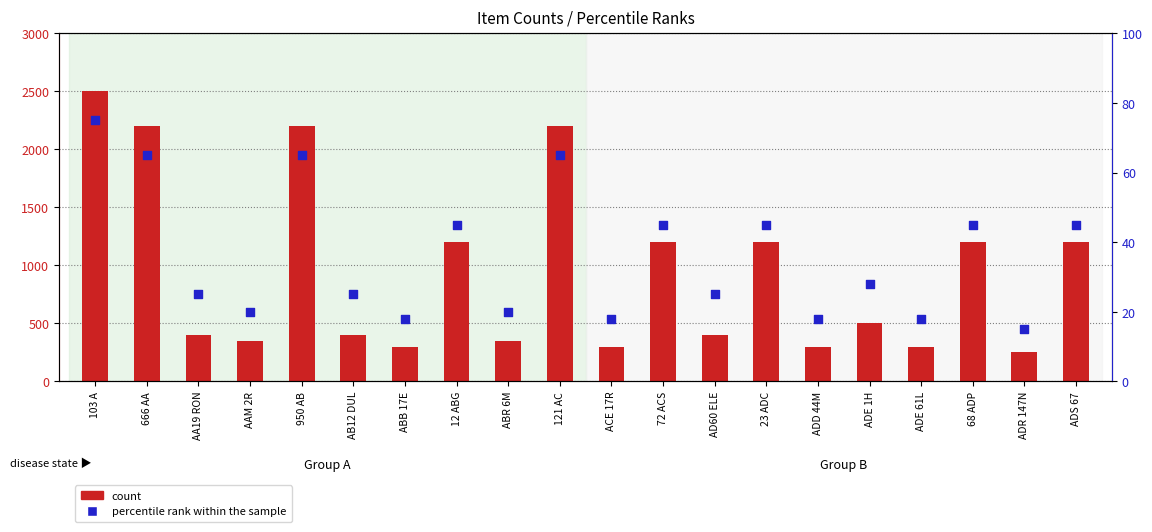

At how many categories does at least one series exceed 247?

20